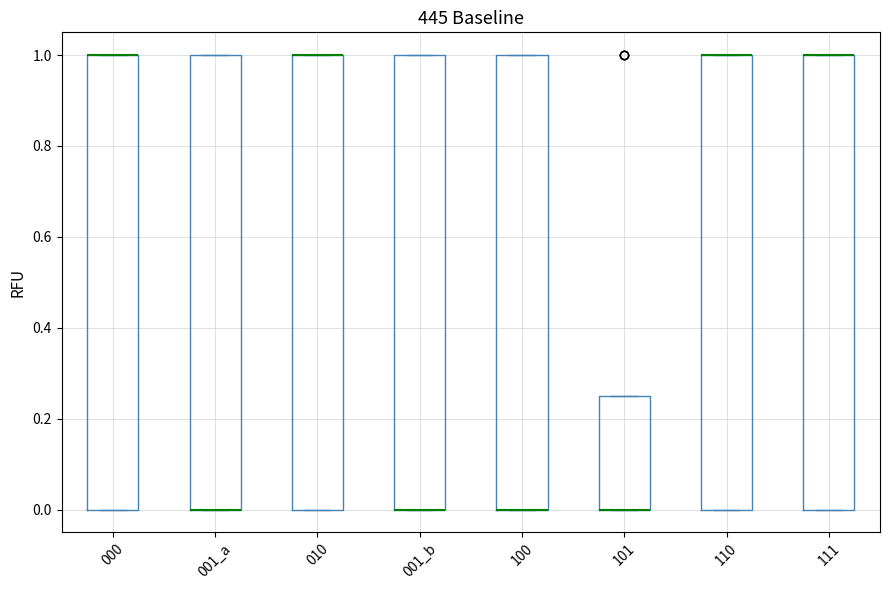

Where is the upper edge of the box for 110 on the y-axis? The values are not printed on the chart, so give them approximately, as read against the axis.

1.00